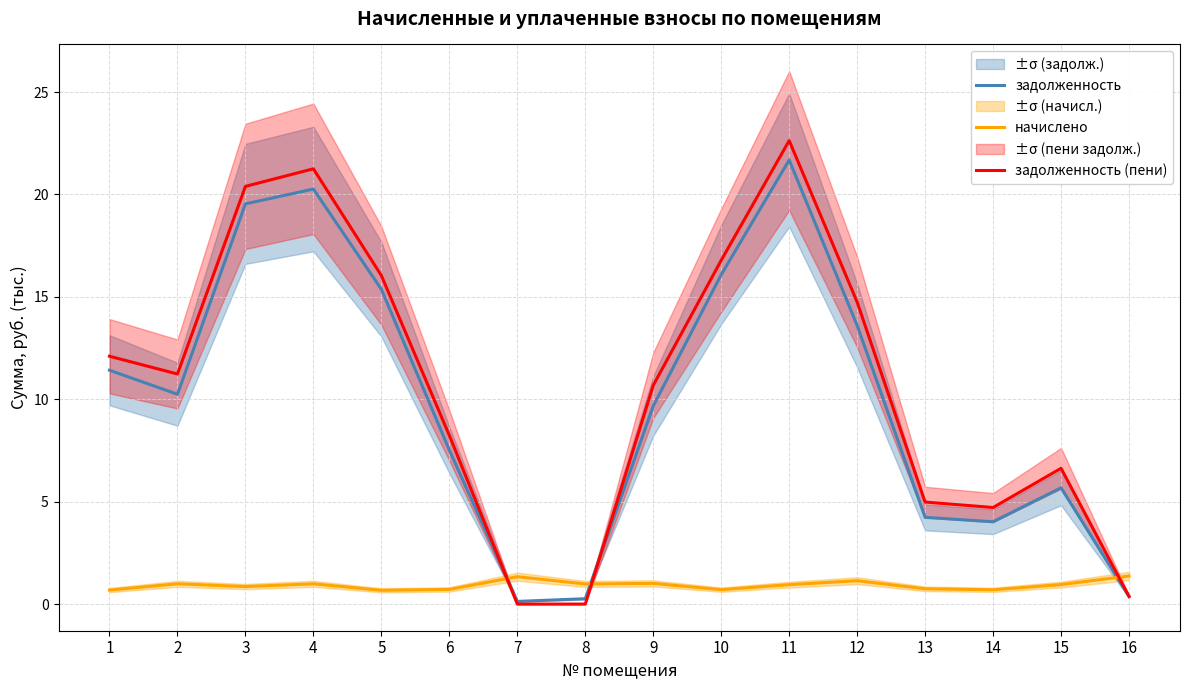

Which series changed the most between 2 and 7?

задолженность (пени)